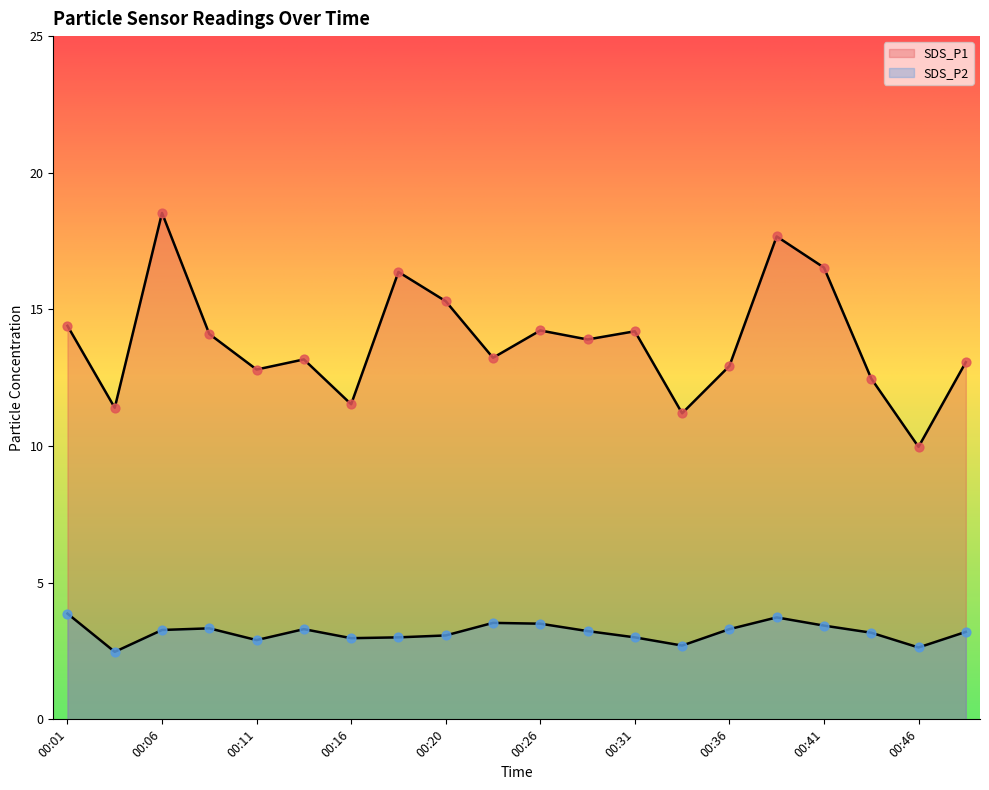

What is the total value across all series at 00:11?

15.7